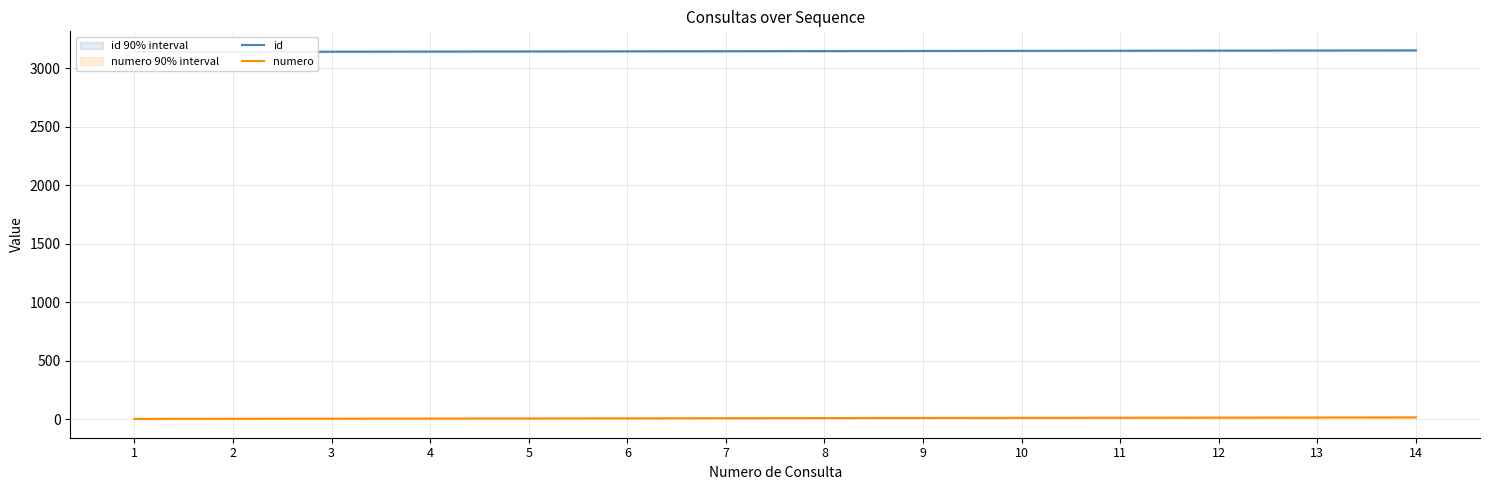

Is it true that id equals 3144 at 5?

True